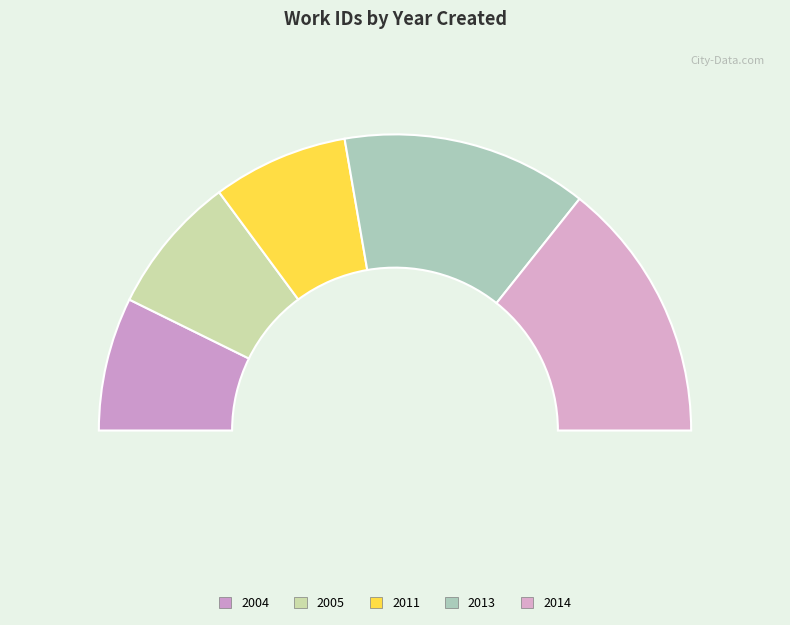

The 2013 slice represents 36% of the pie. True or false?

False